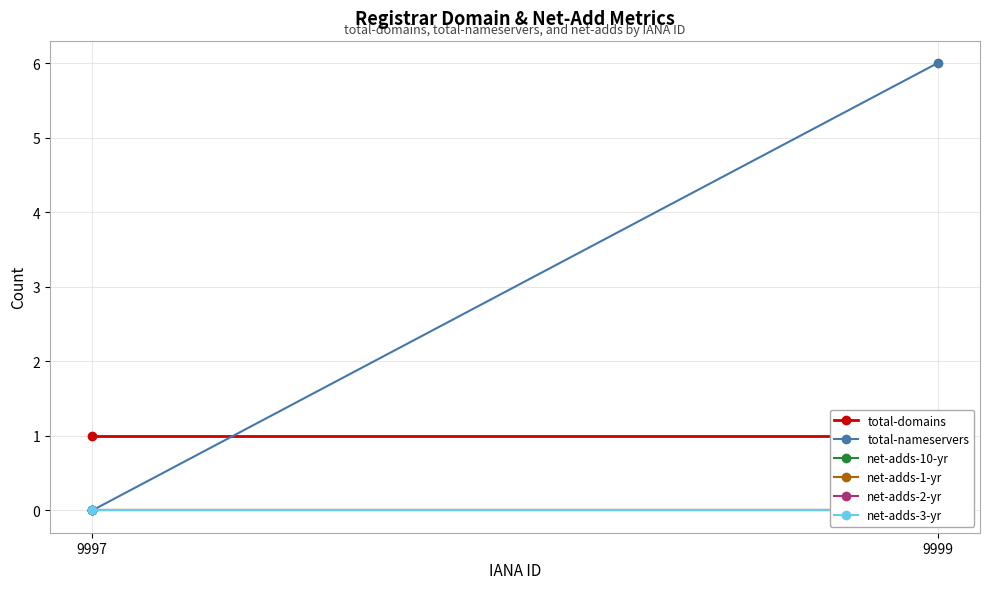

How many lines are shown in the chart?

6